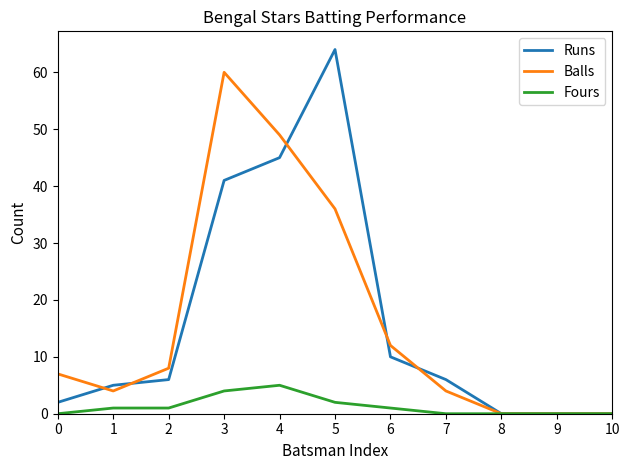

How many lines are shown in the chart?

3